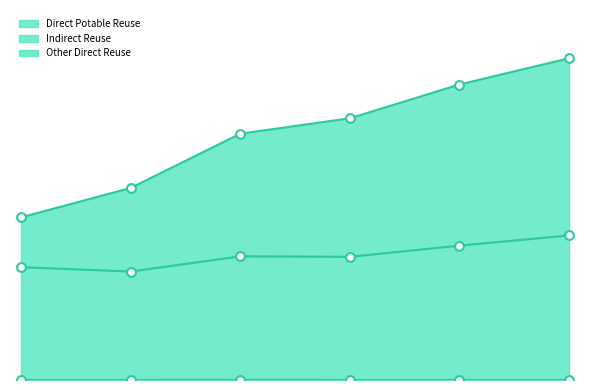

Which series has the largest Y range (max minus min)?

Other Direct Reuse